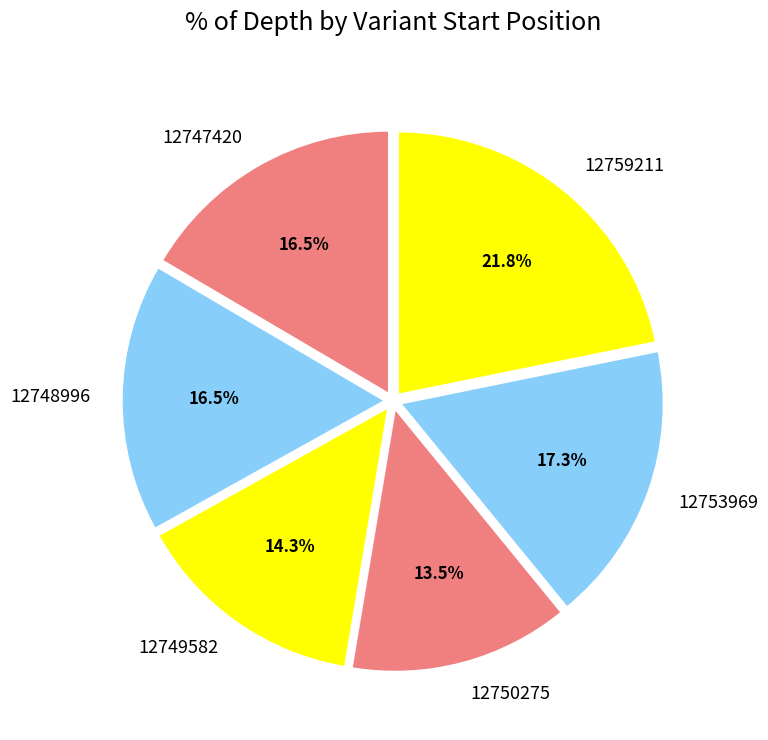

To the nearest percent, what percentage of the pie is 12753969?

17%